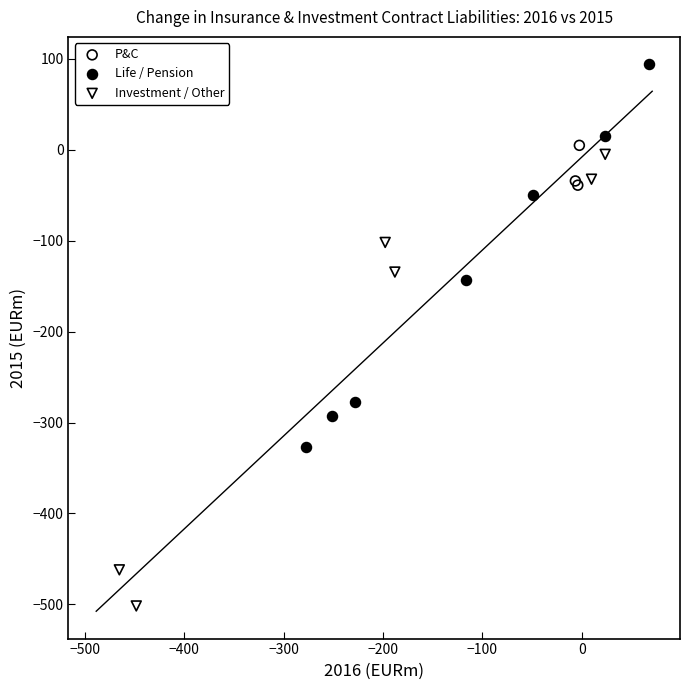

Which series contains the lowest Y value?

Investment / Other